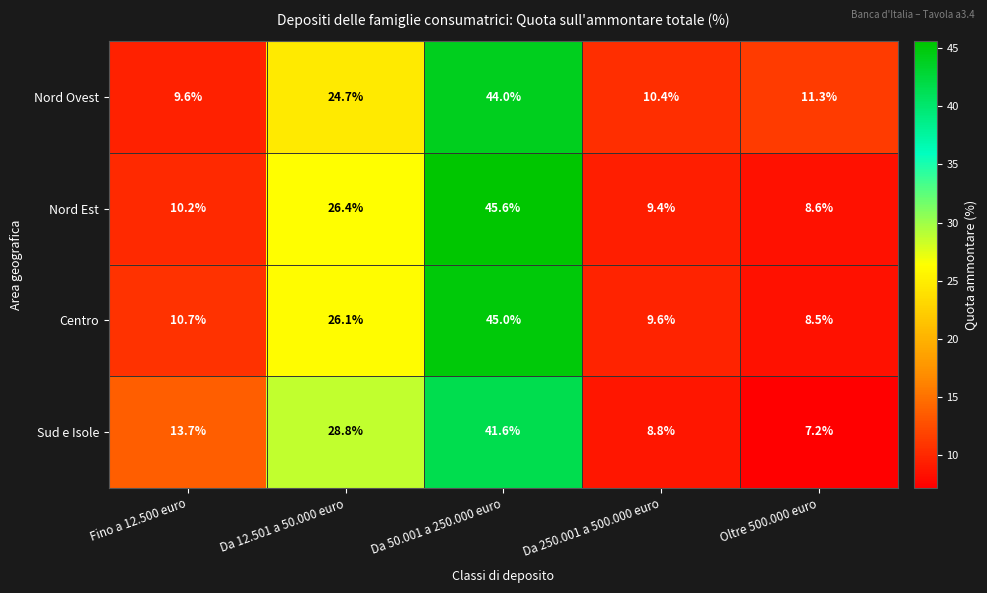

Read the Nord Est value at Fino a 12.500 euro.

10.2